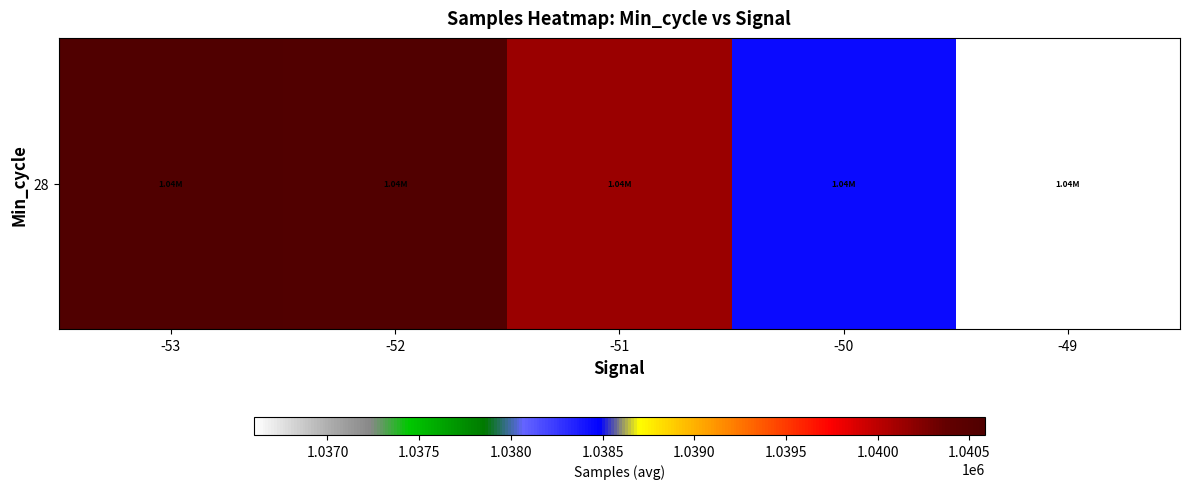

Read the value at -53.

1040583.8